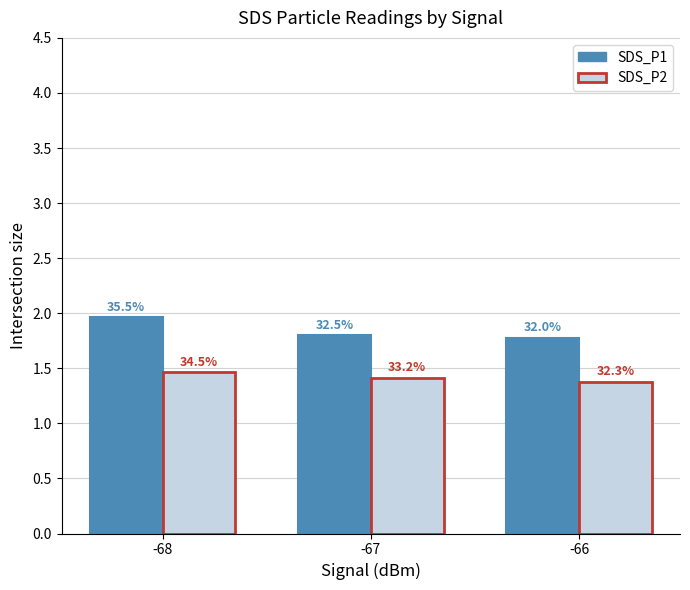

Which series has the largest total across all categories?

SDS_P1